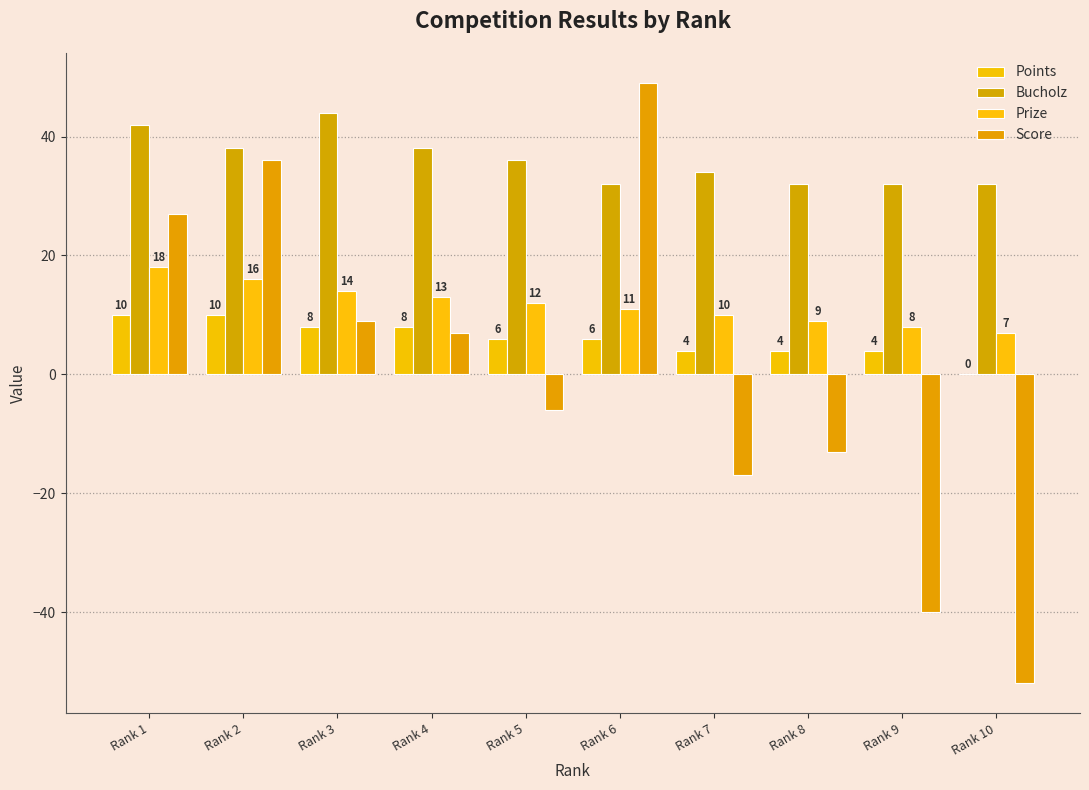

Which series has the widest spread of values?

Score